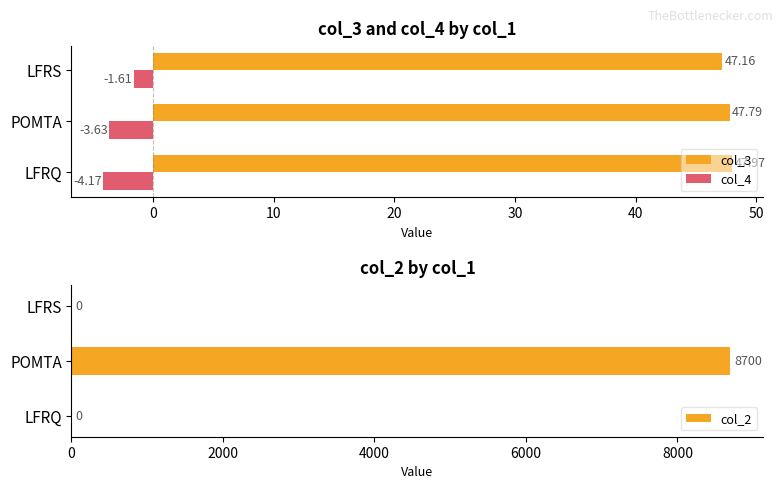

How many bars are there in total?

9